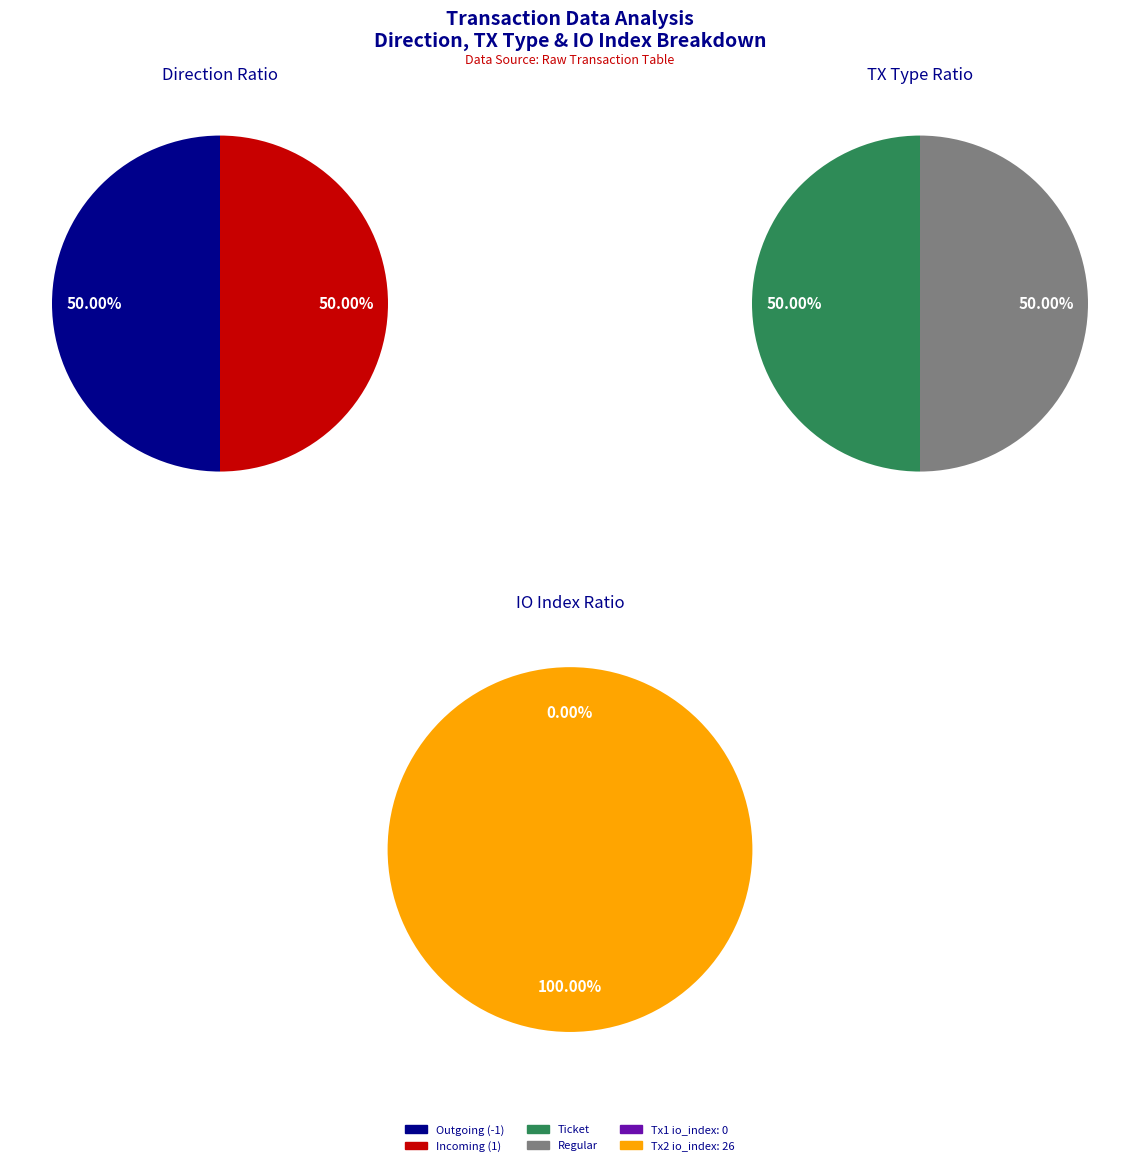

Which series has the largest range (max minus min)?

io_index_values